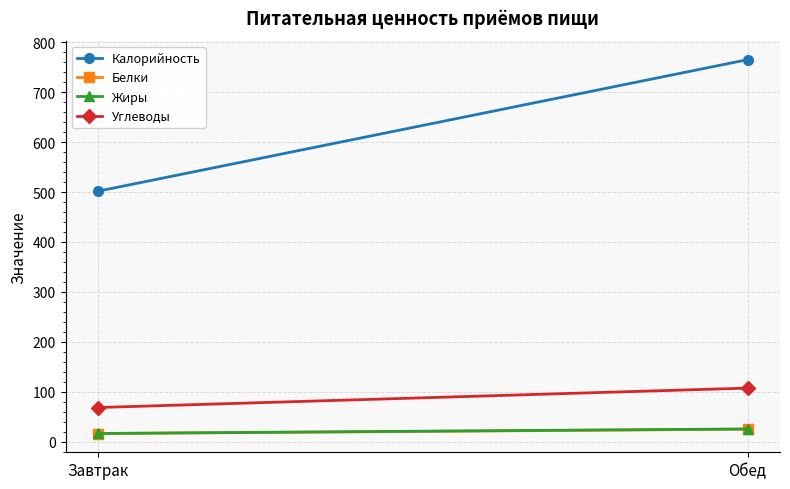

Is it true that Калорийность equals 240.9 at Завтрак?

False